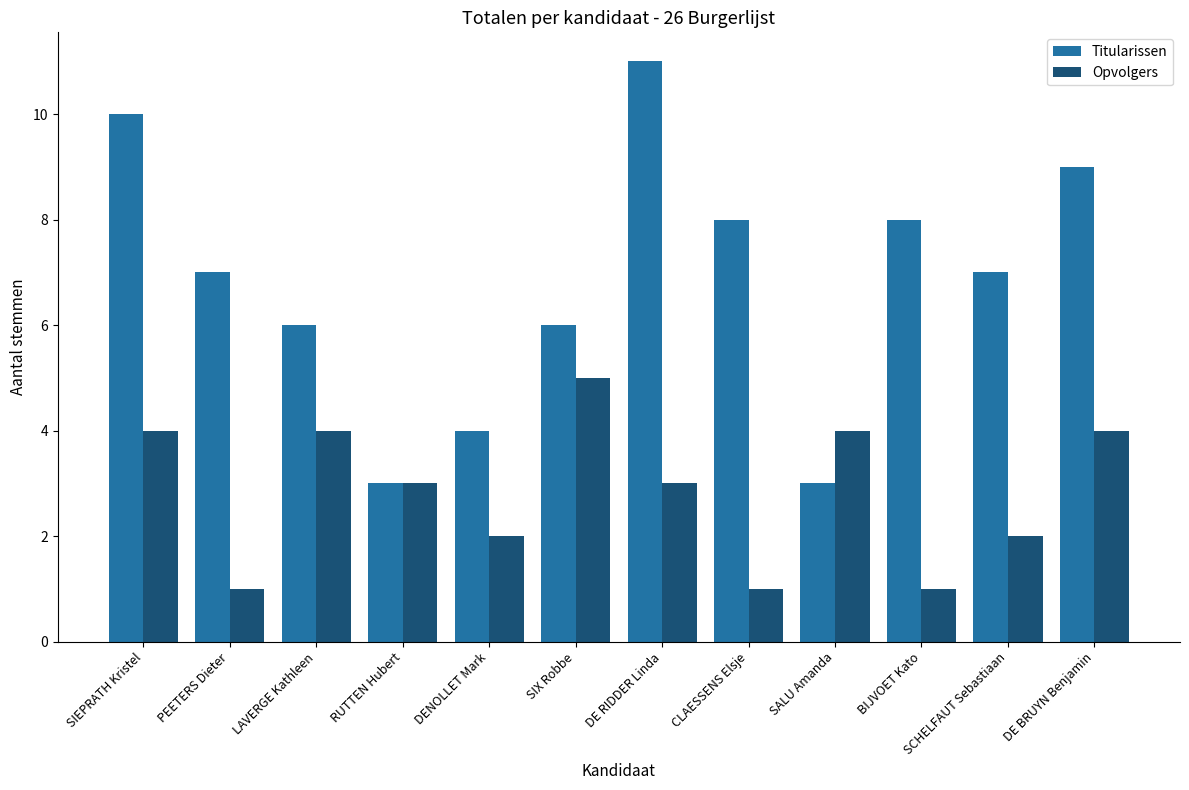

What is the total value across all series at DE RIDDER Linda?

14